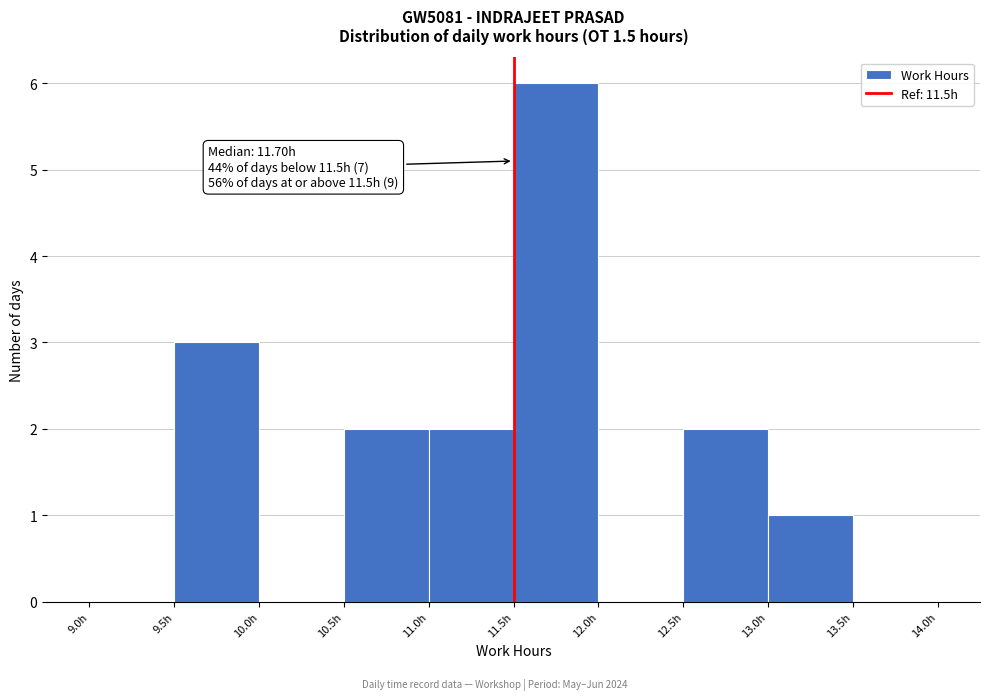

Over which range of the x-axis is the bar tallest?

11.5 to 12.0